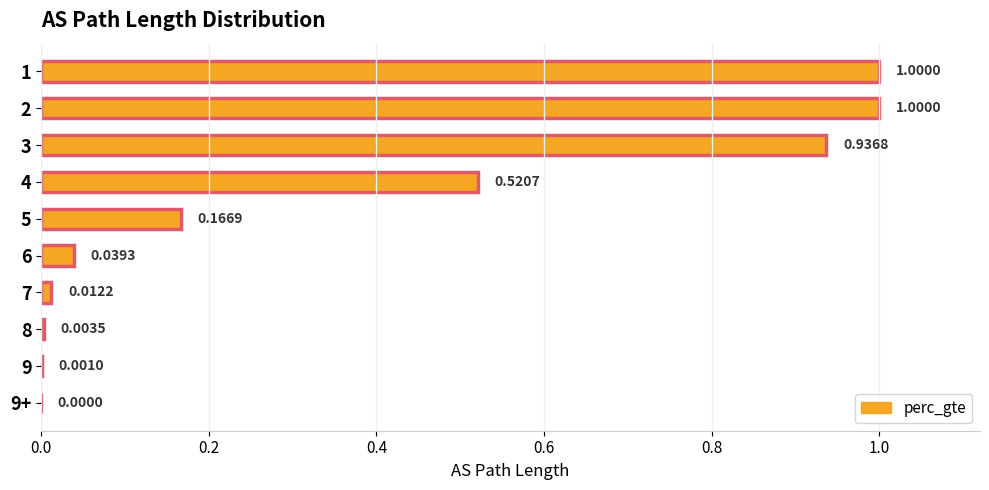

What is the change in value from 3 to 7?

-0.9